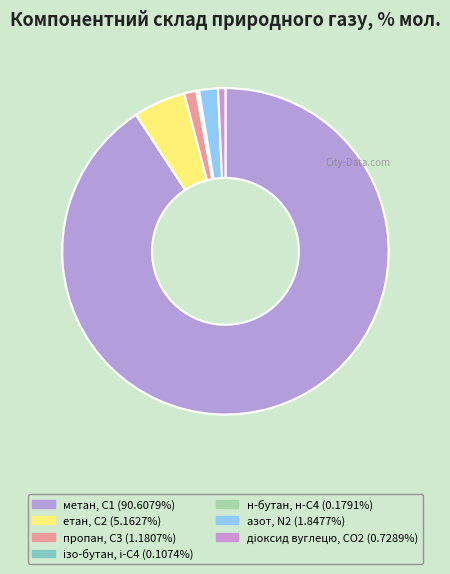

How many segments does this pie chart have?

7